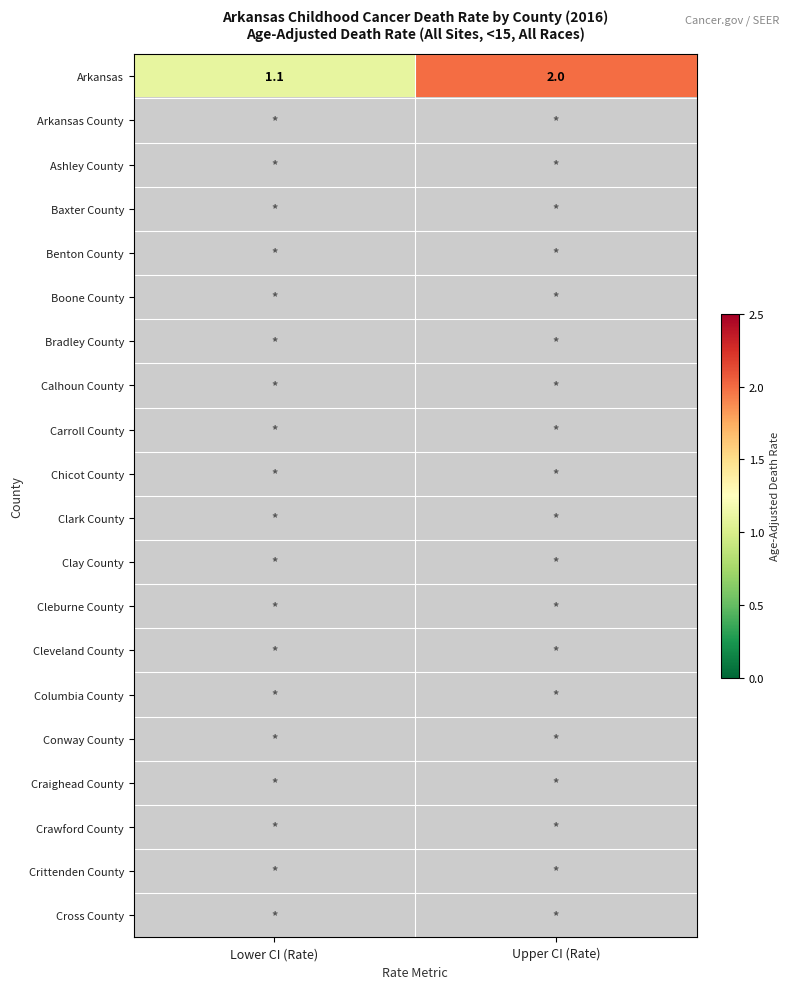

At which label is Arkansas closest to 1?

Lower CI (Rate)